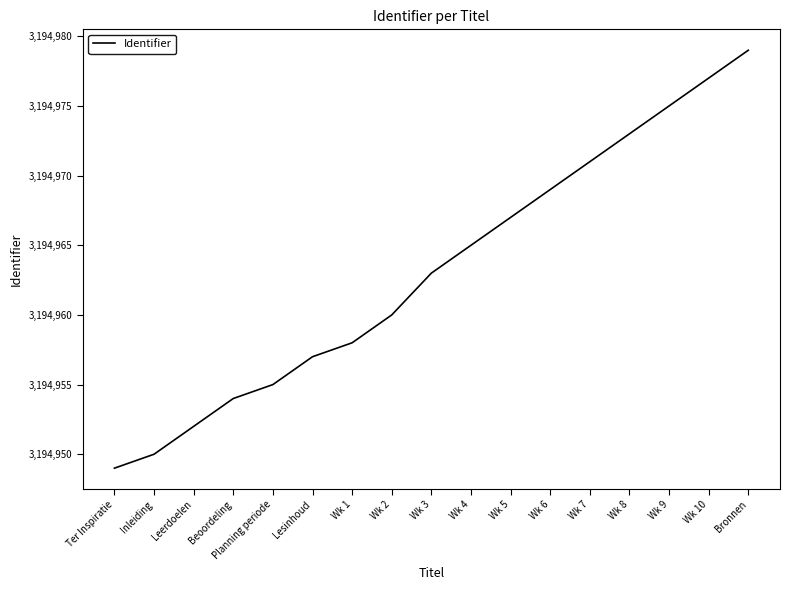

Which has a higher value, Bronnen or Wk 7?

Bronnen